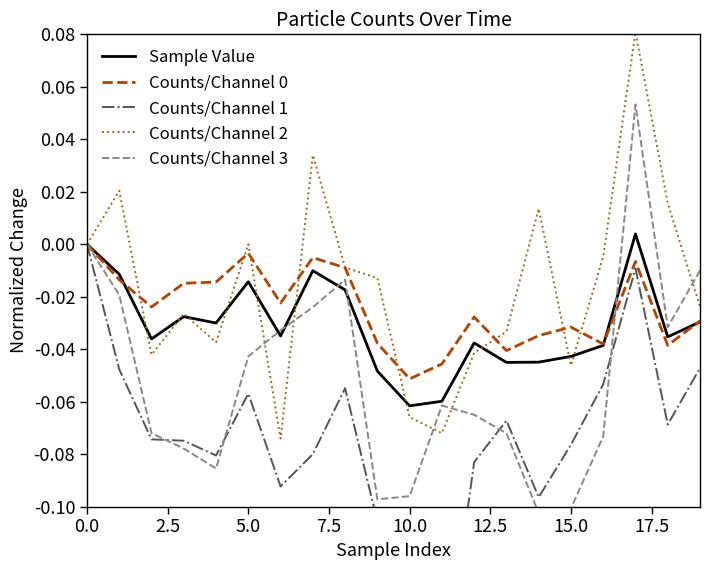

In Counts/Channel 1, how many points are lower than both neighbors (excluding endpoints)?

5